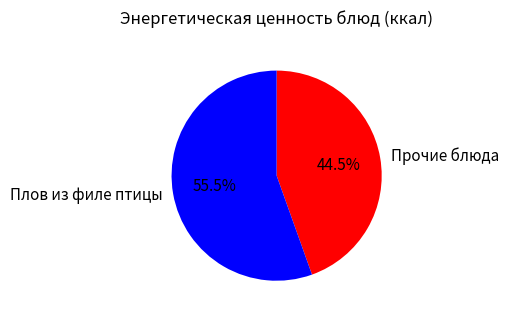

Is there a majority slice in this chart?

Yes